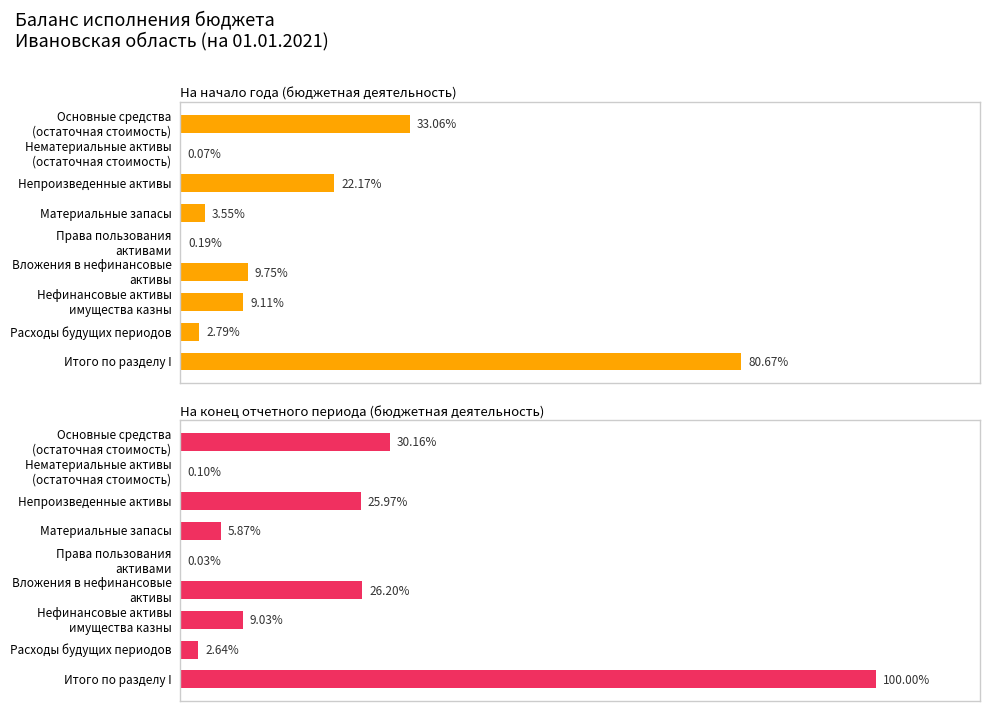

Reading right to left, what are all the values shown in this chart?

На начало года (бюджетная деятельность): 12160040011.3	419854147.6	1372972129.8	1470116486.8	28766441.6	534592875.7	3340916401.9	9941501.0	4982880026.9
На конец отчетного периода (бюджетная деятельность): 15072878507.8	398486766.4	1361822986.2	3948377814.1	4719753.6	884779650.6	3913754909.6	14685612.8	4546251014.6